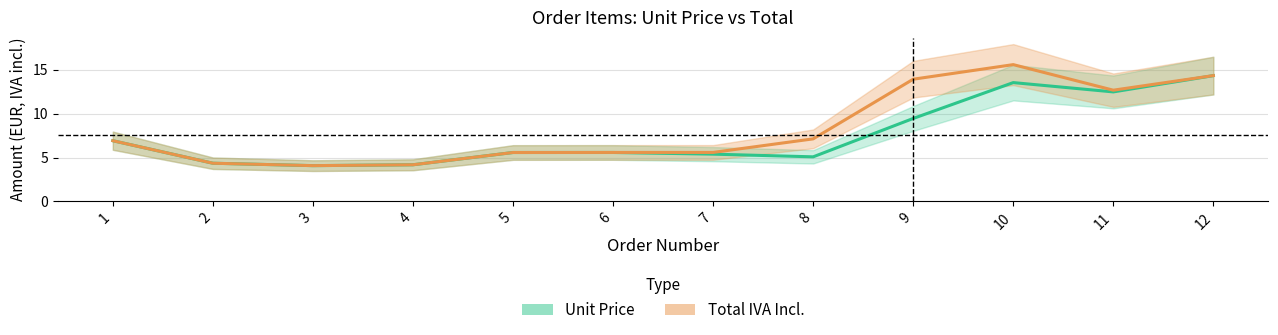

What is the highest value of the Total IVA Incl. series?

15.6